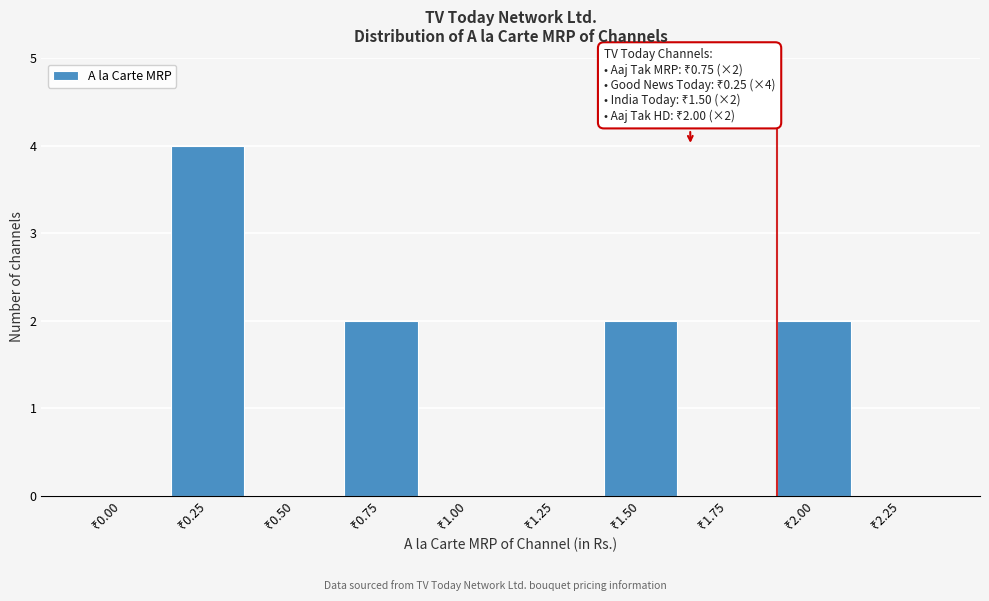

What is the maximum value shown in the chart?

4